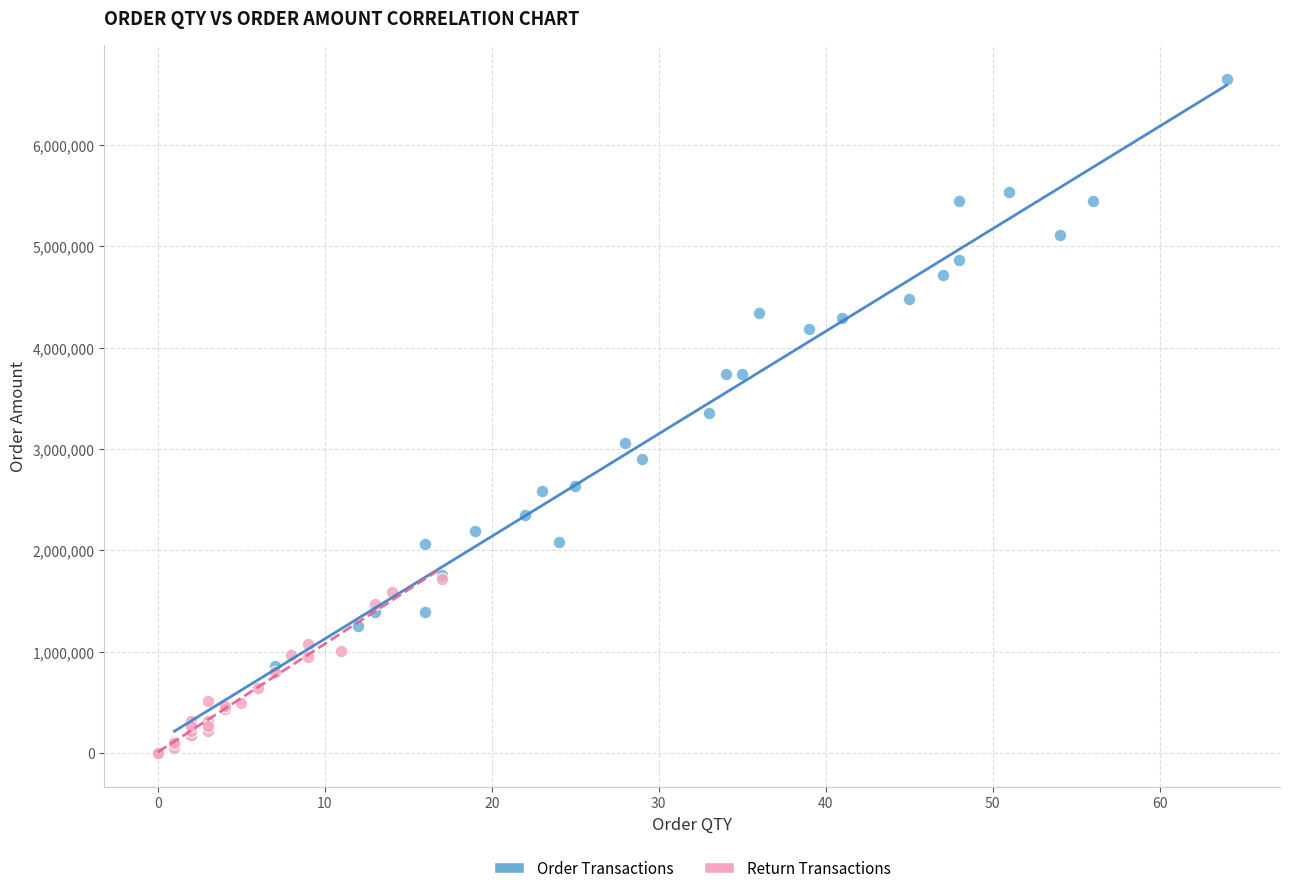

Which series reaches the maximum Y coordinate?

Order Transactions